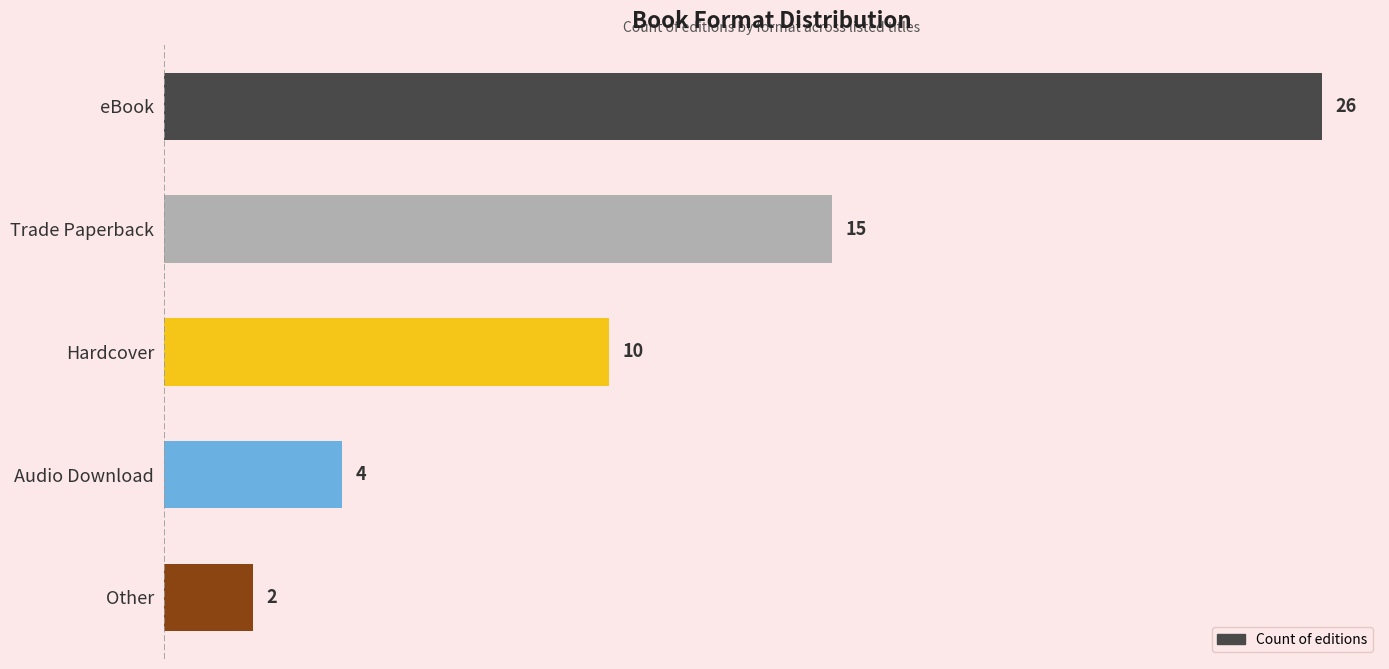

What is the sum of the values at Hardcover and Audio Download?

14